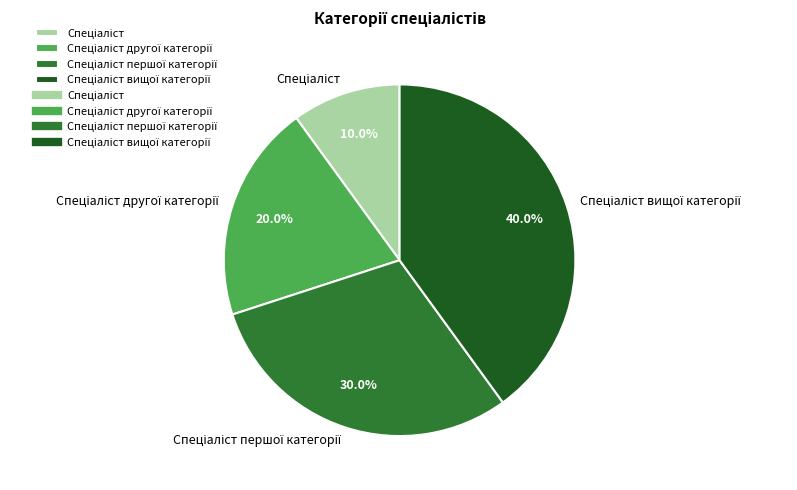

Does any single category account for the majority?

No